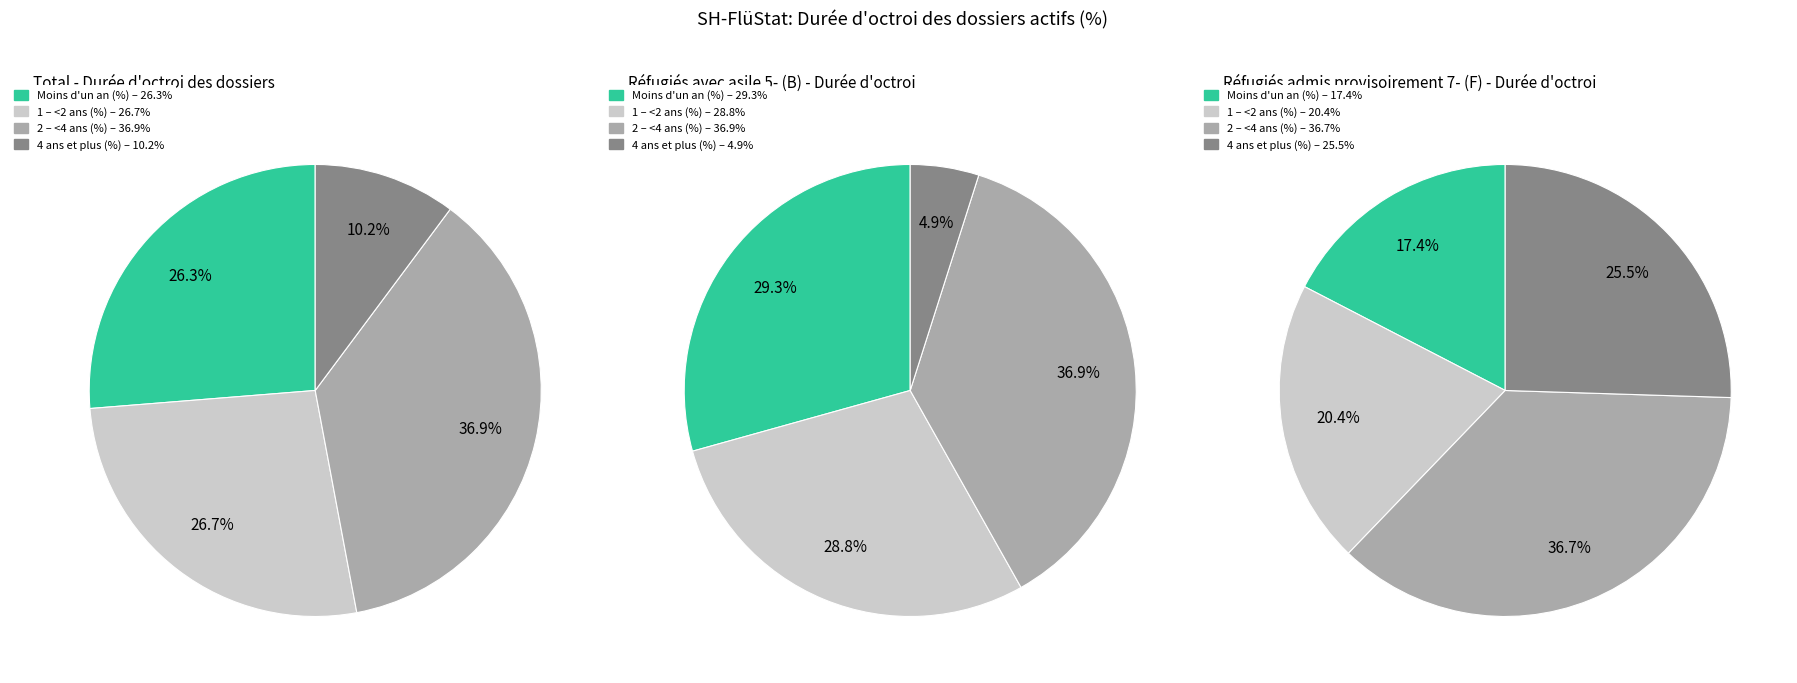

Which series has the widest spread of values?

4 ans et plus (%)